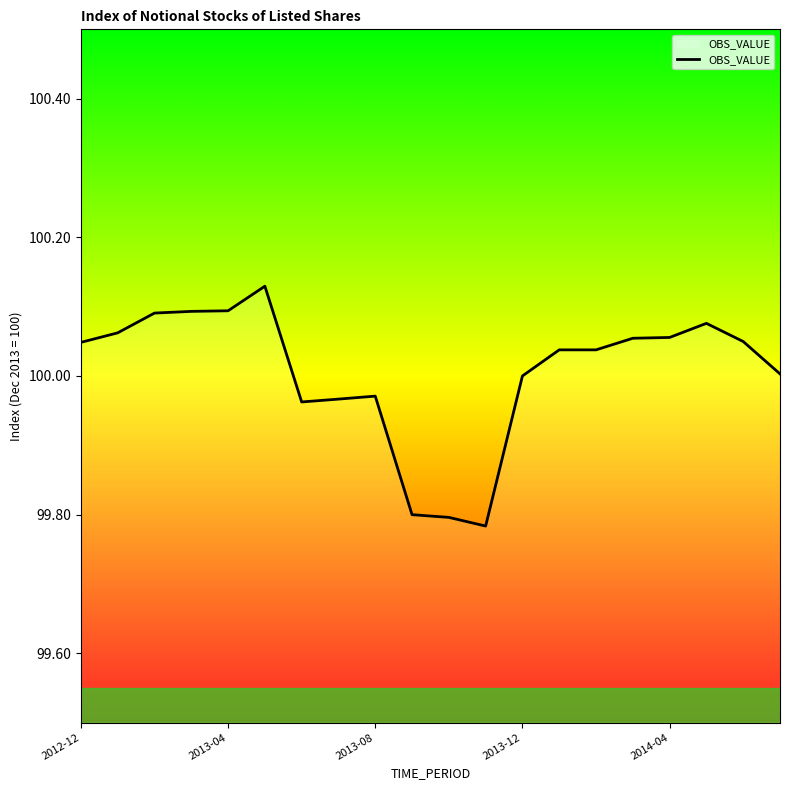

What is the difference between the maximum and minimum values?

0.3